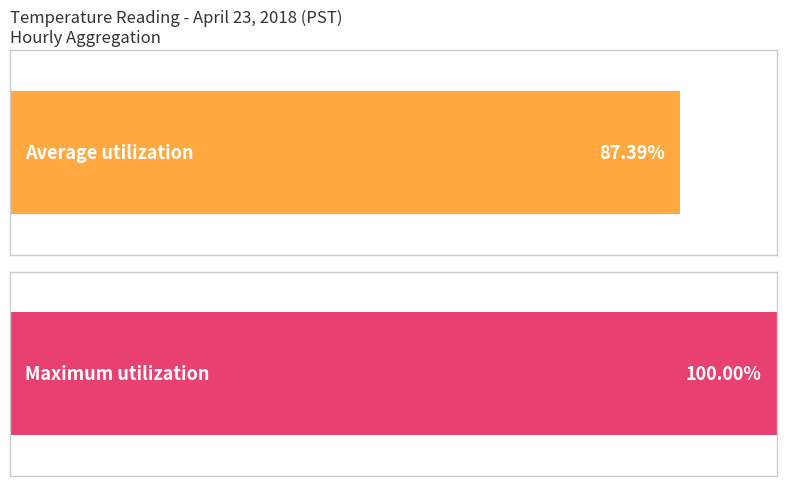

True or false: Average utilization has a value of 7.3 at 7.

False